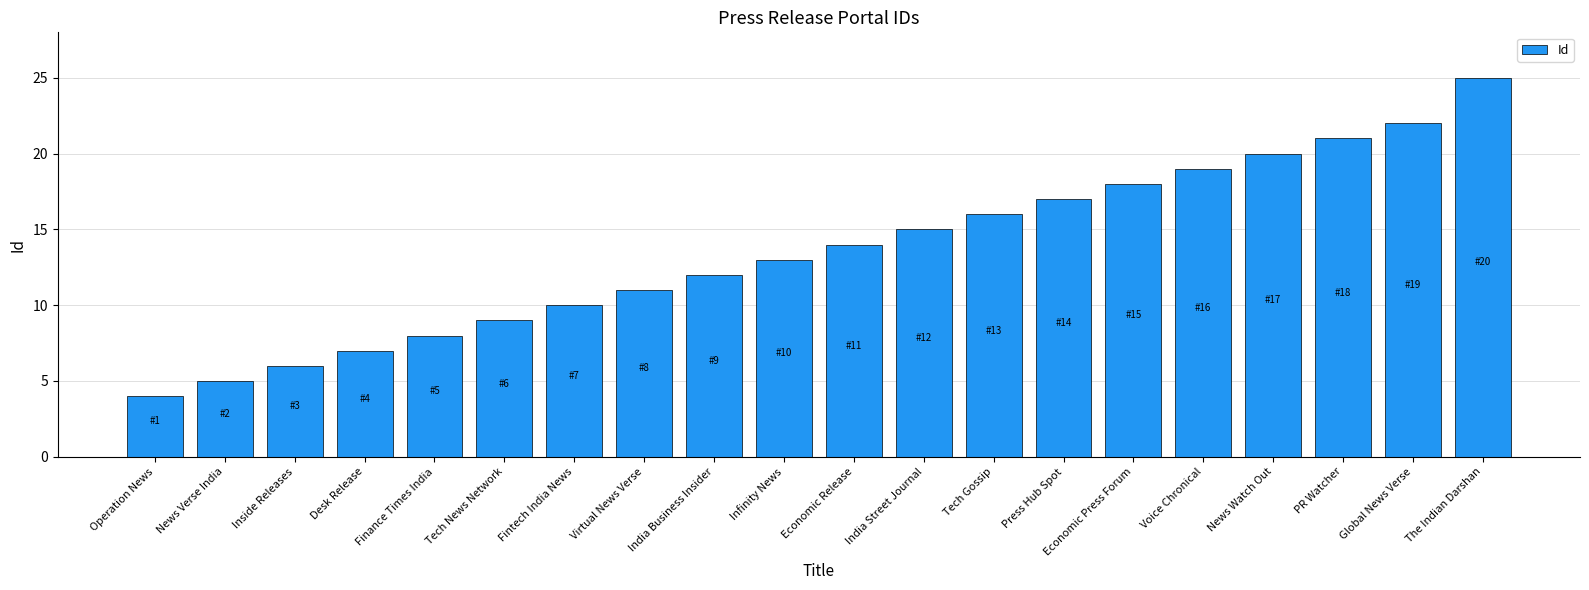

What is the average value?

14